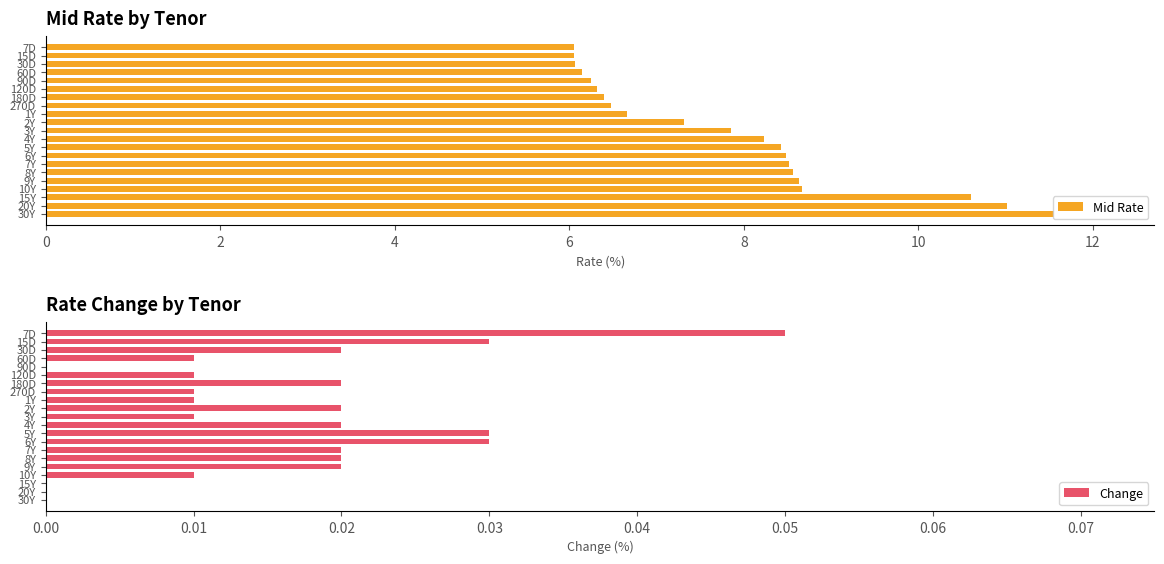

Which category has the highest value in the Change series?

7D